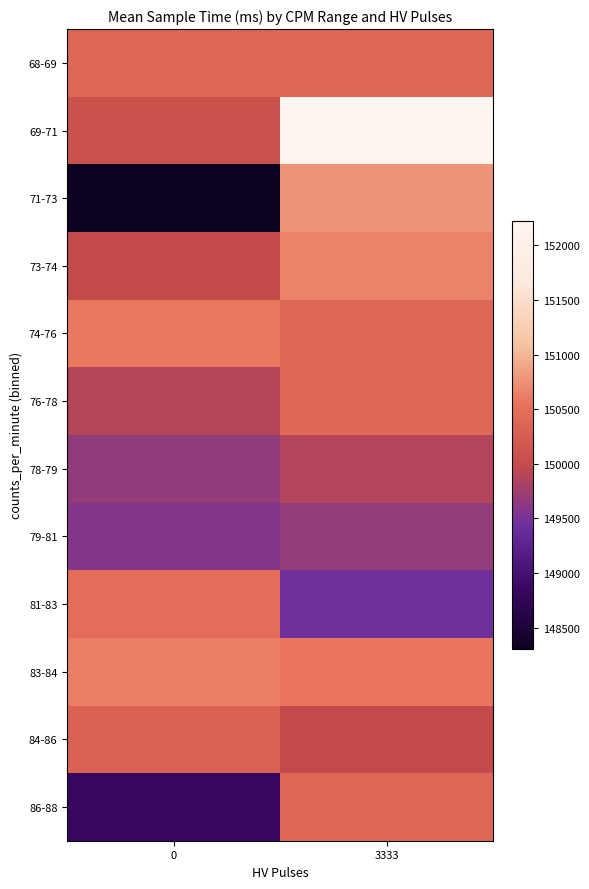

Which category has the highest value across all series?

3333